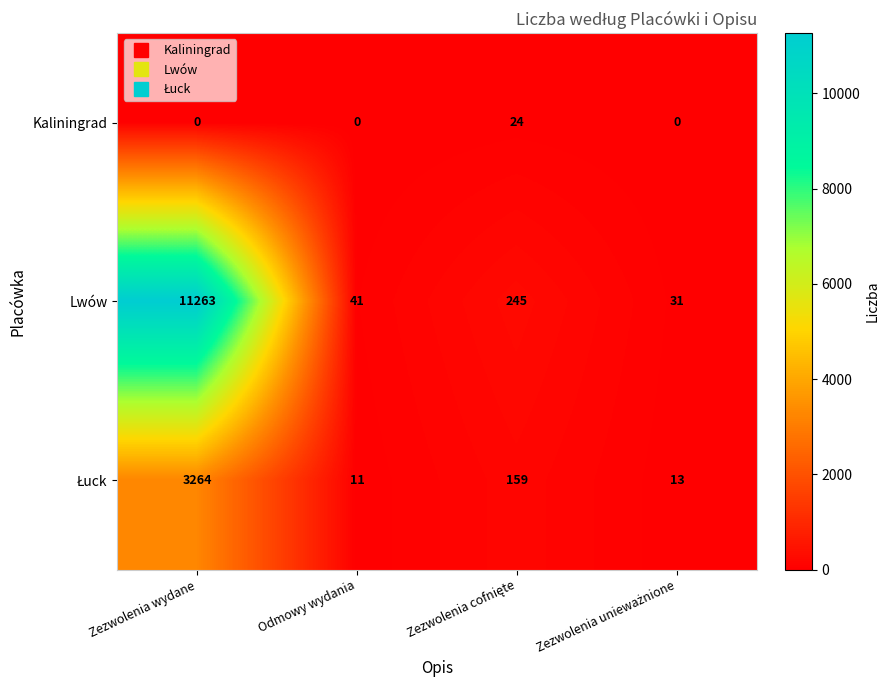

The value of Kaliningrad at Odmowy wydania is -14. True or false?

False